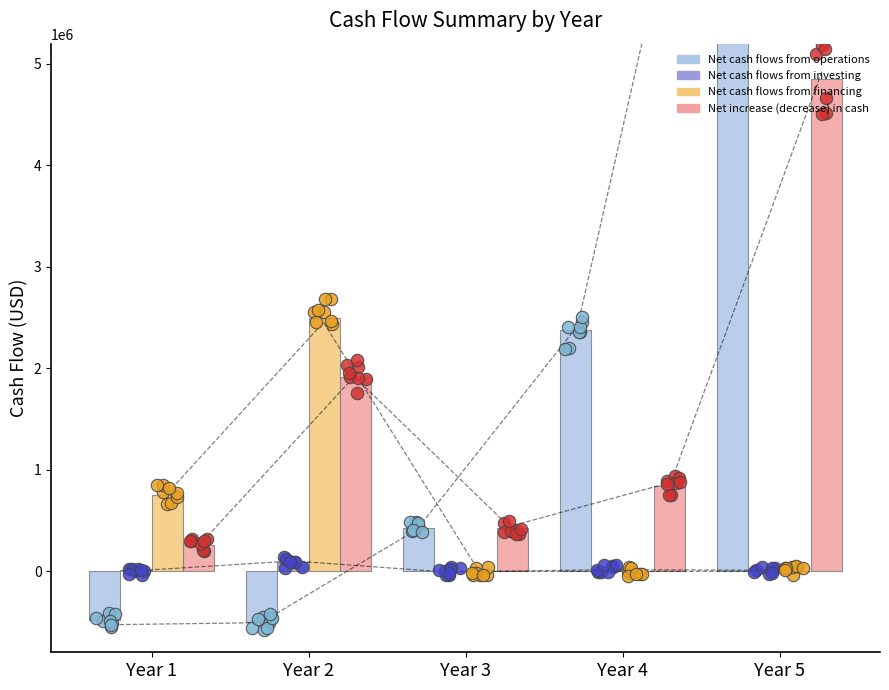

Which series contains the highest Y value?

Net cash flows from operations